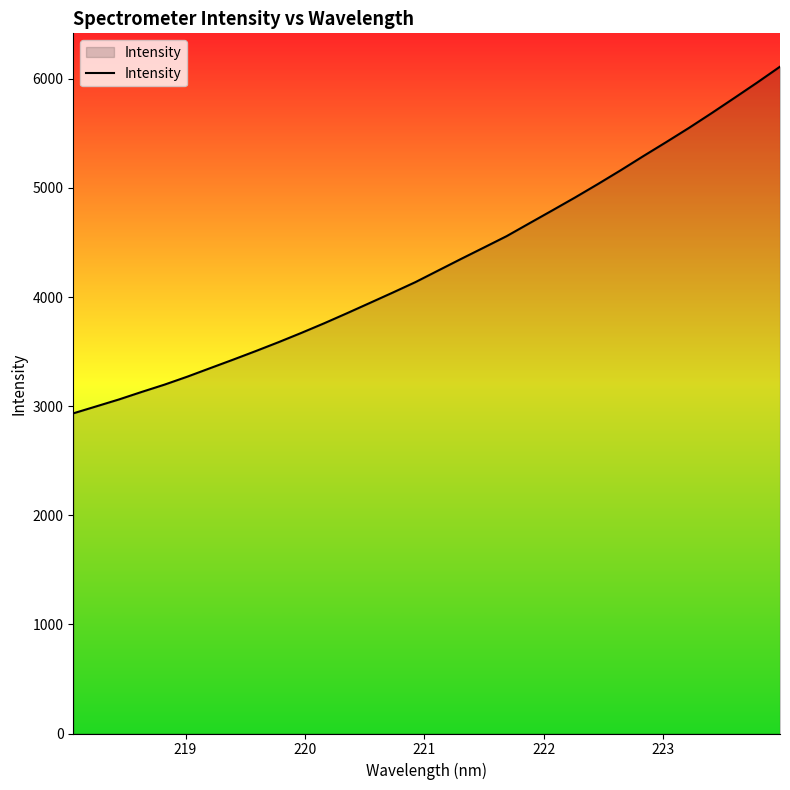

What is the maximum value shown in the chart?

6111.7